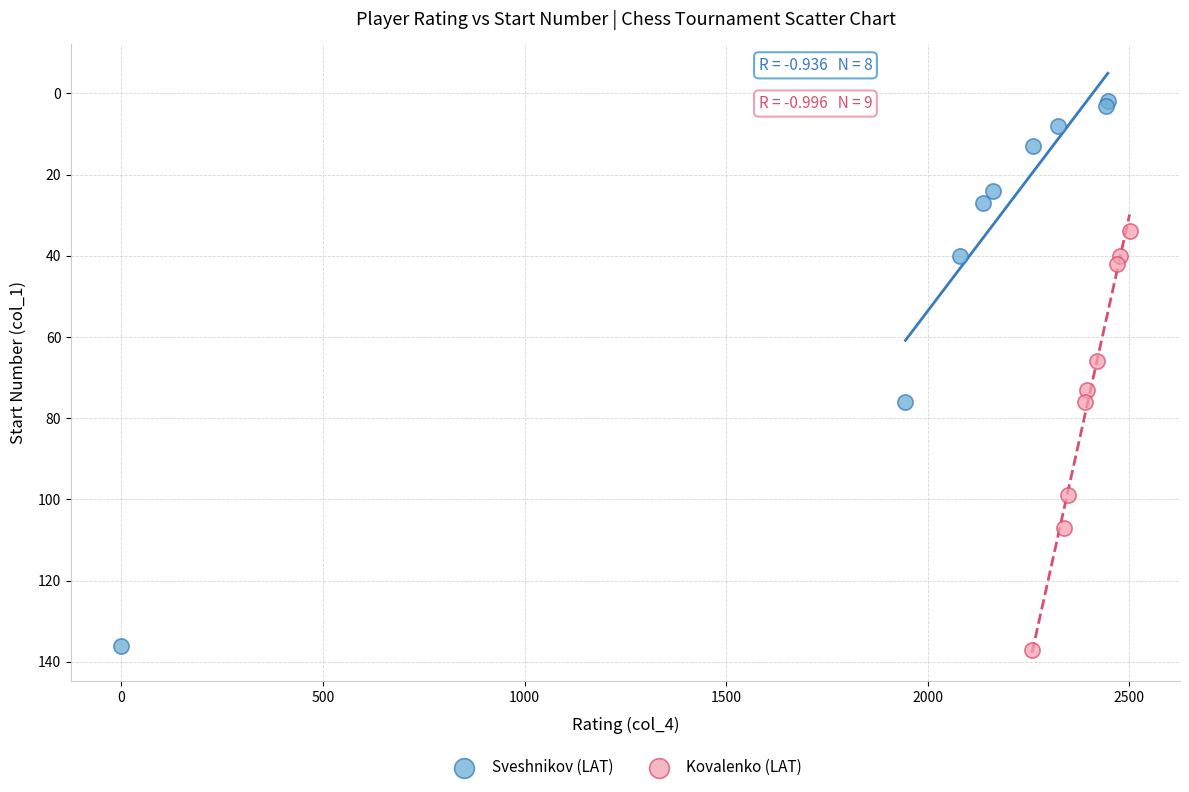

Which series has the widest spread of Y values?

Sveshnikov (LAT)